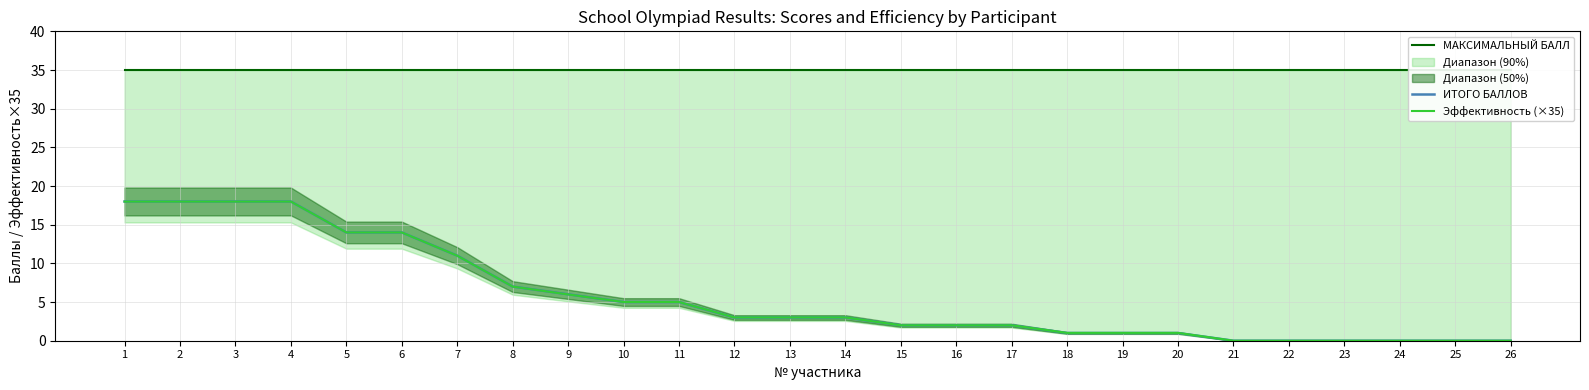

The ИТОГО БАЛЛОВ series shows 2.0 at 11. True or false?

False